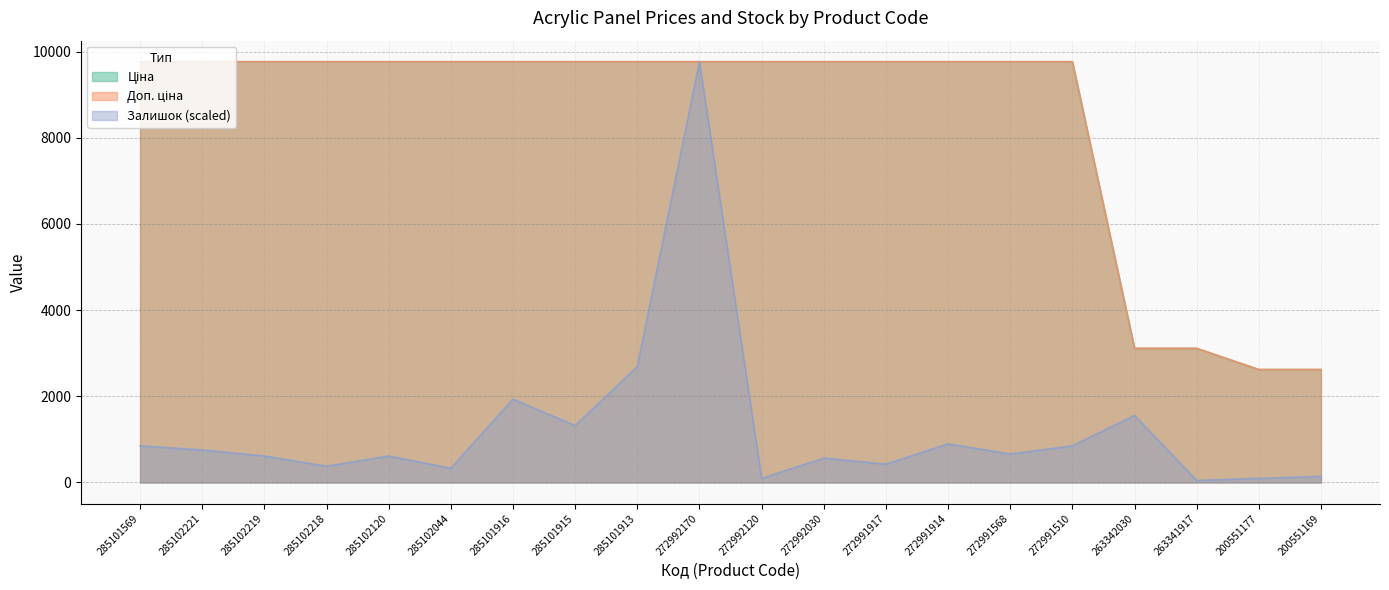

List the labels in order of Залишок value, largest first.

272992170, 285101913, 285101916, 263342030, 285101915, 272991914, 285101569, 272991510, 285102221, 272991568, 285102219, 285102120, 272992030, 272991917, 285102218, 285102044, 200551169, 272992120, 200551177, 263341917